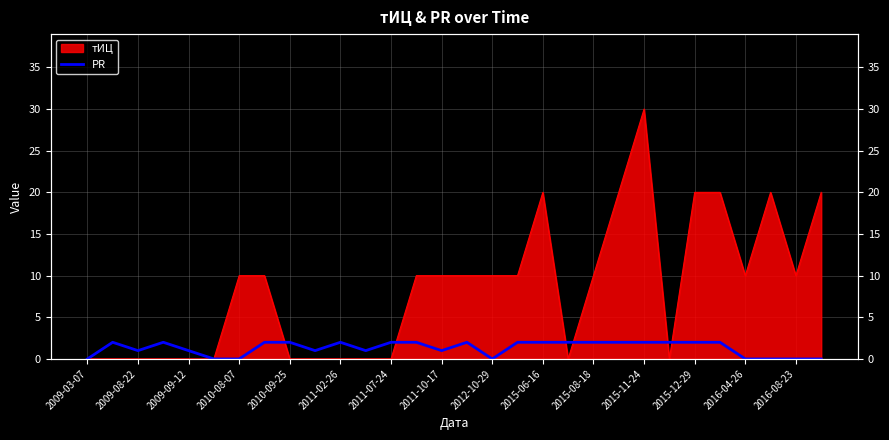

Which category has the lowest value across all series?

2009-03-07